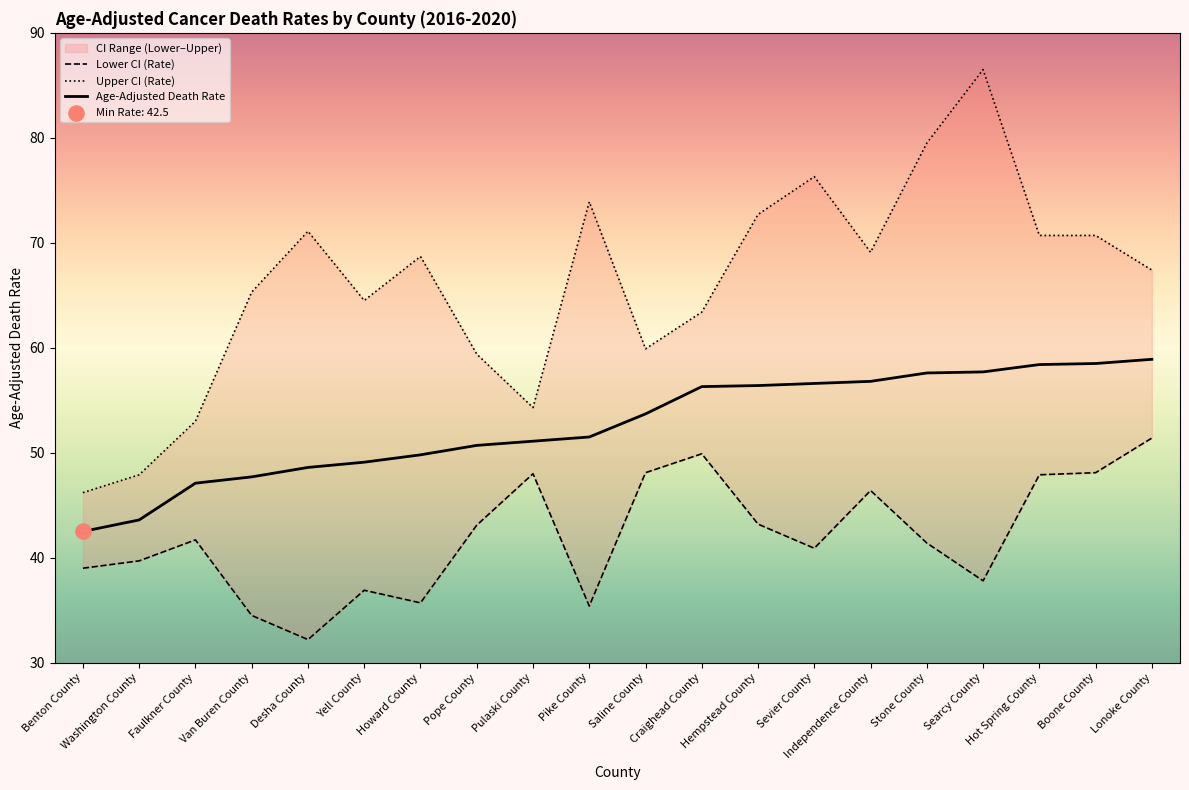

What are all the series names shown in the legend?

Lower CI (Rate), Upper CI (Rate), Age-Adjusted Death Rate